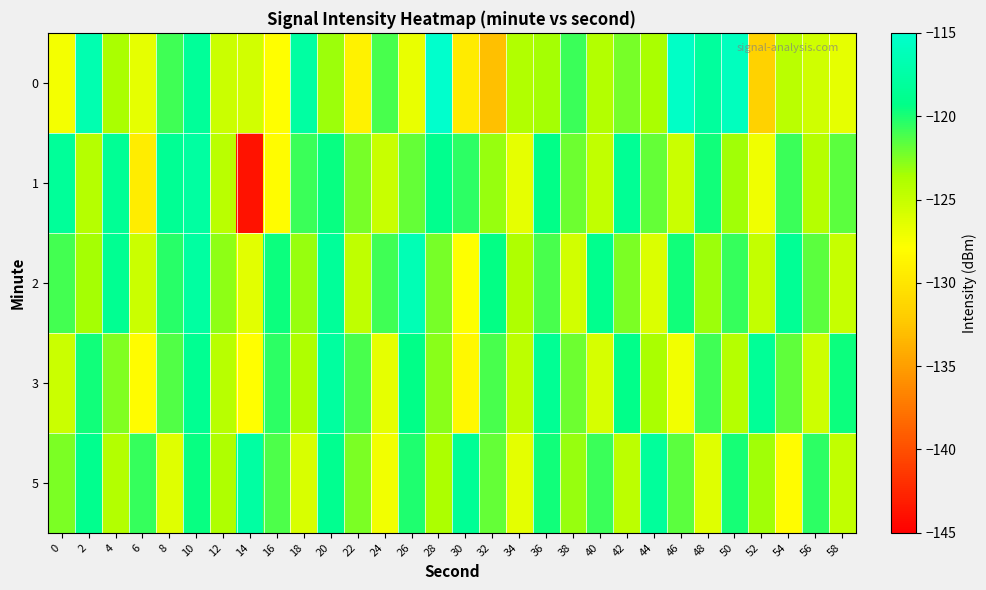

Rank the series by their maximum value, from highest to lowest.

0, 2, 5, 1, 3